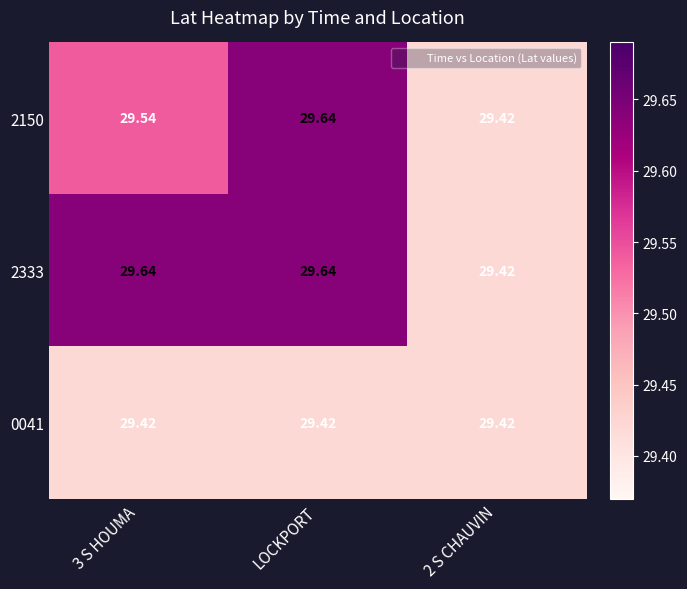

What is the difference between the highest and lowest values at LOCKPORT?

0.2